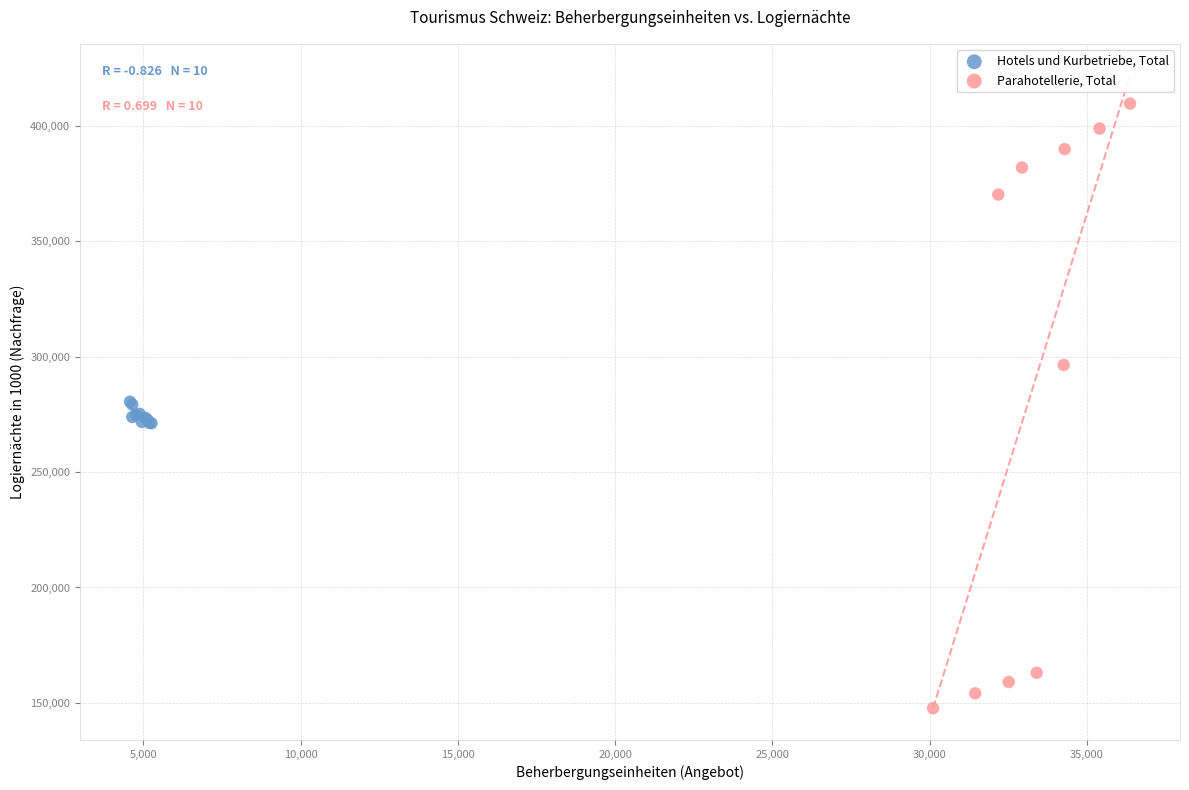

Which series reaches the maximum Y coordinate?

Parahotellerie, Total